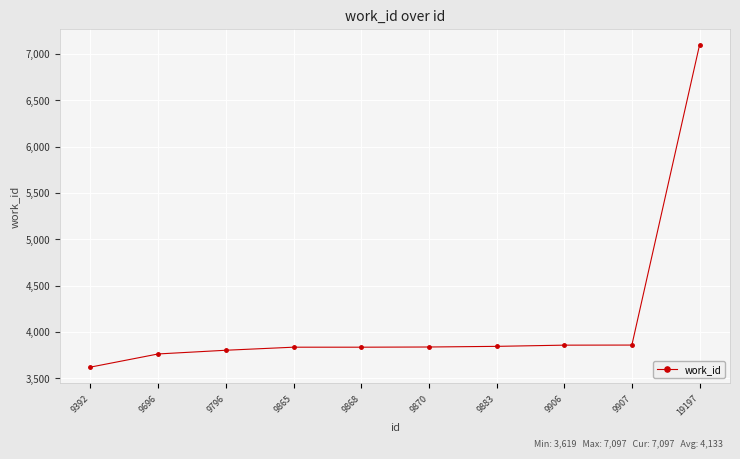

Which category has the lowest value across all series?

9392